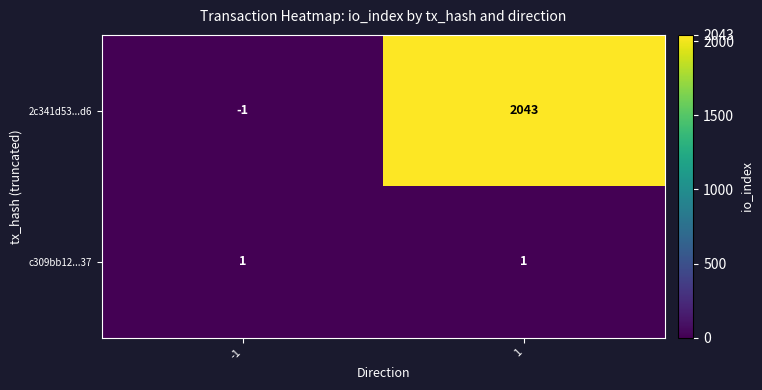

Which series changed the most between -1 and 1?

2c341d53...d6